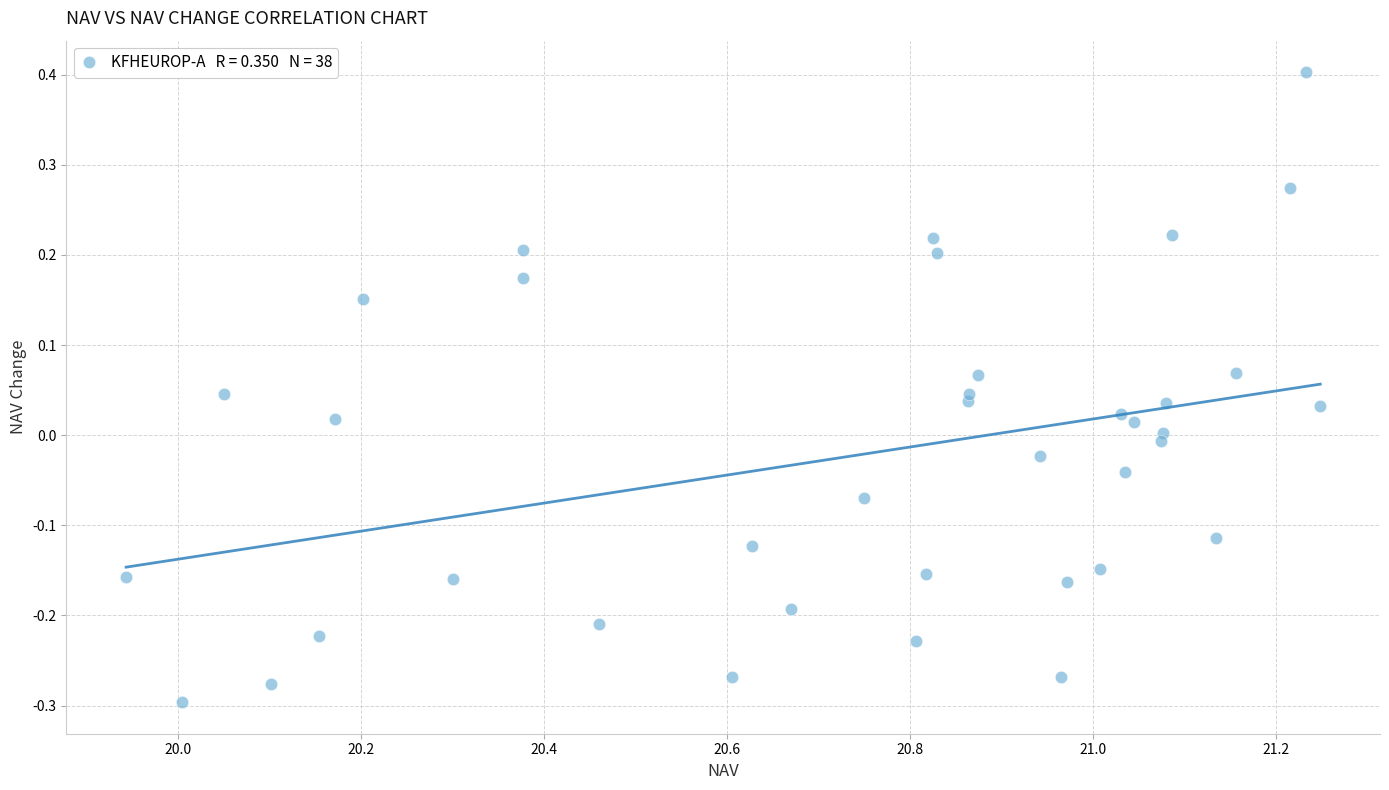

What is the range of X values (max minus min)?

1.3